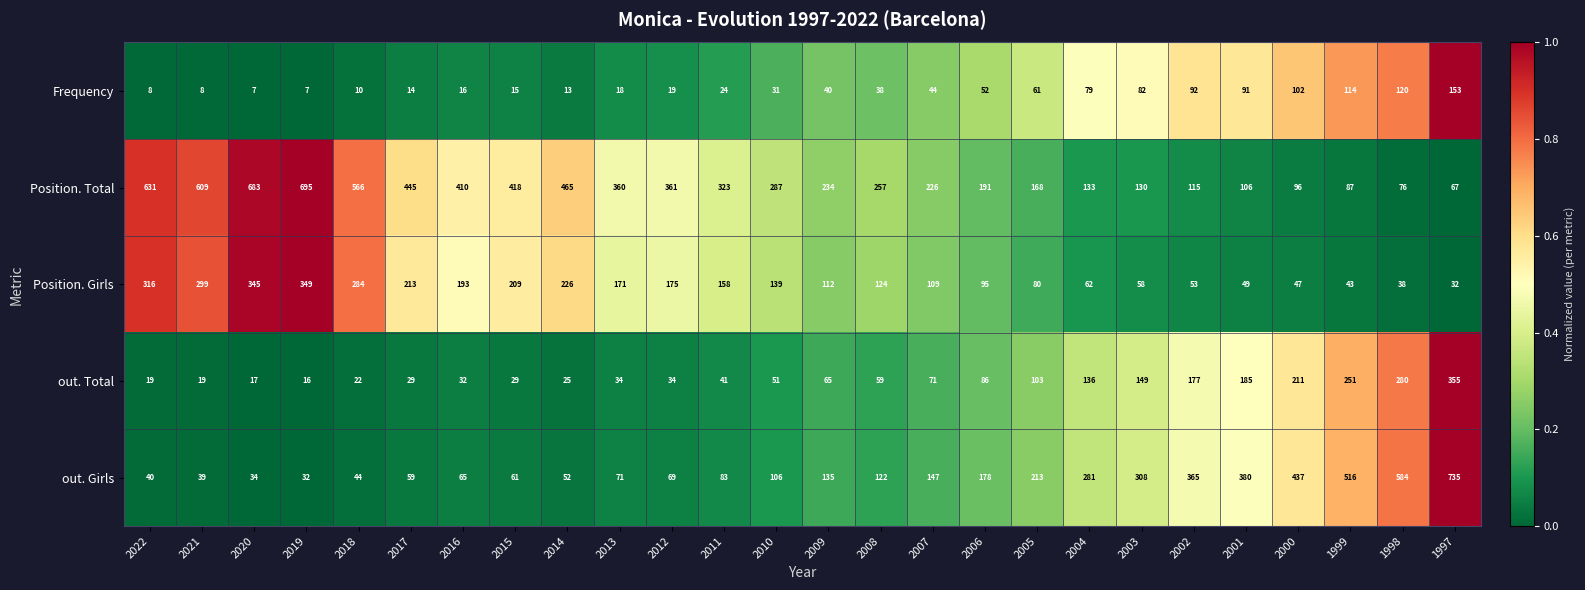

List the series in order of their peak value, highest first.

out. Girls, Position. Total, out. Total, Position. Girls, Frequency